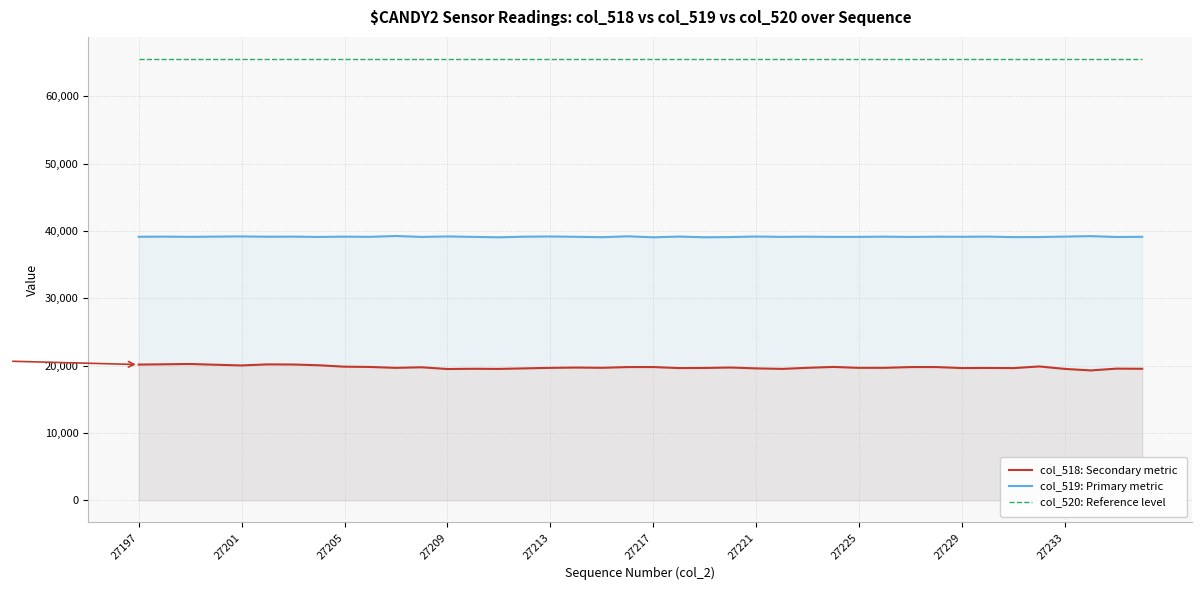

Which series has the widest spread of values?

col_518: Secondary metric